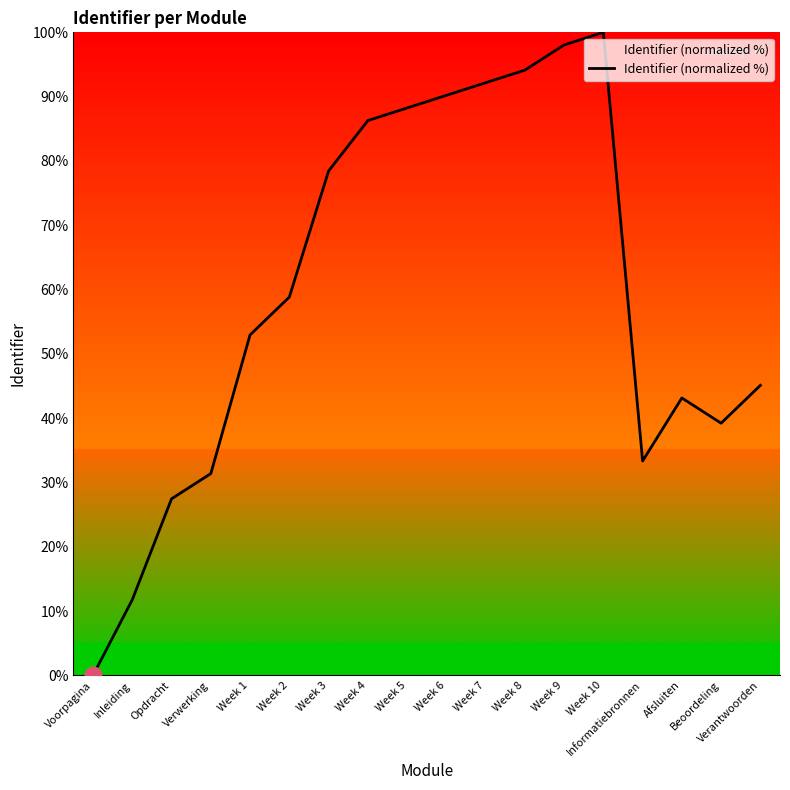

Which has a higher value, Afsluiten or Week 9?

Week 9